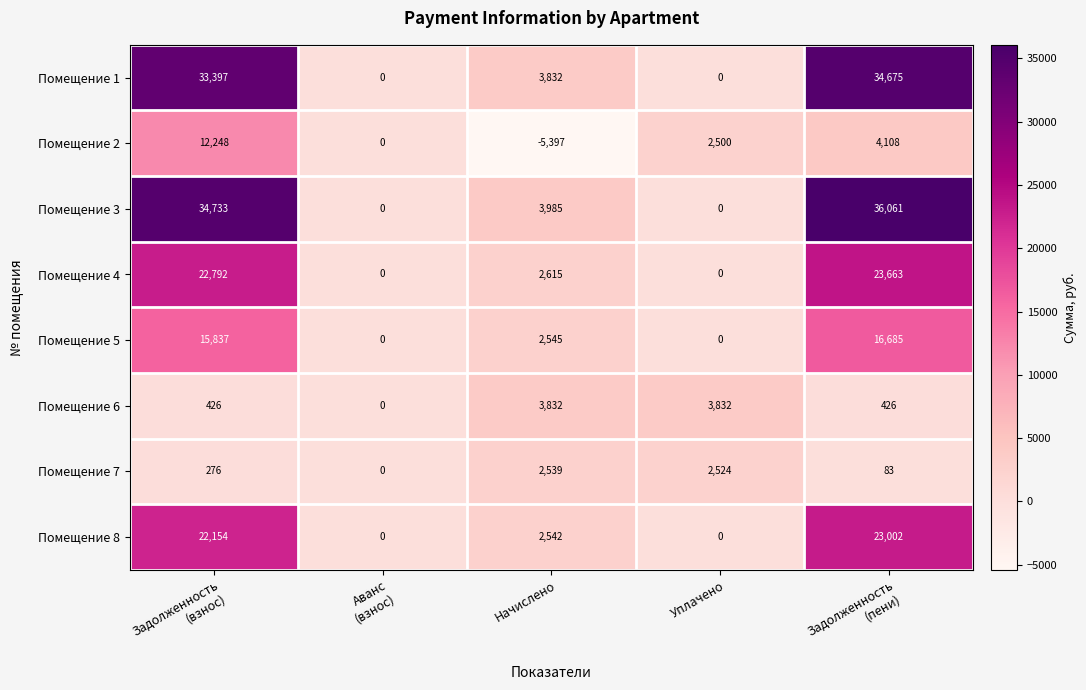

How many values in Помещение 2 are below zero?

1